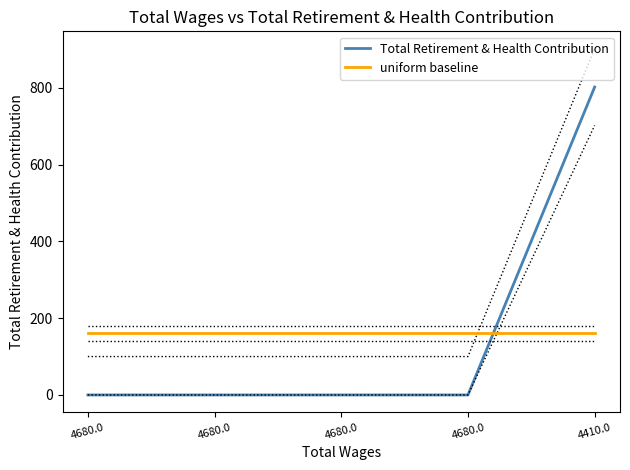

What is the value of the Total Retirement & Health Contribution point at the 5th from the left?

802.0